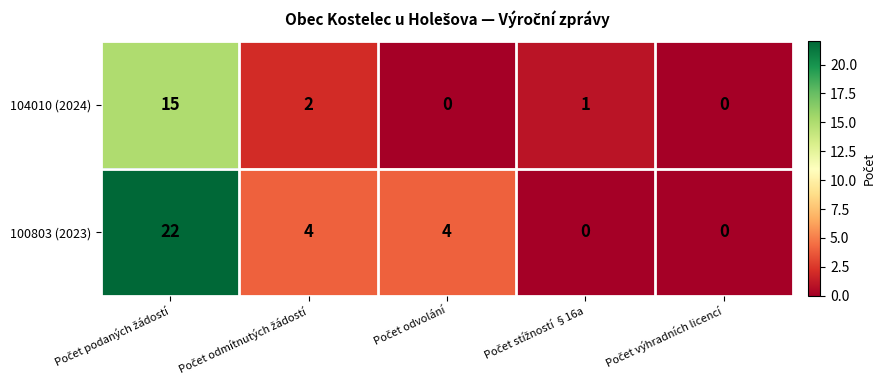

Reading left to right, list all the values displayed in this chart.

104010 (2024): 15	2	0	1	0
100803 (2023): 22	4	4	0	0